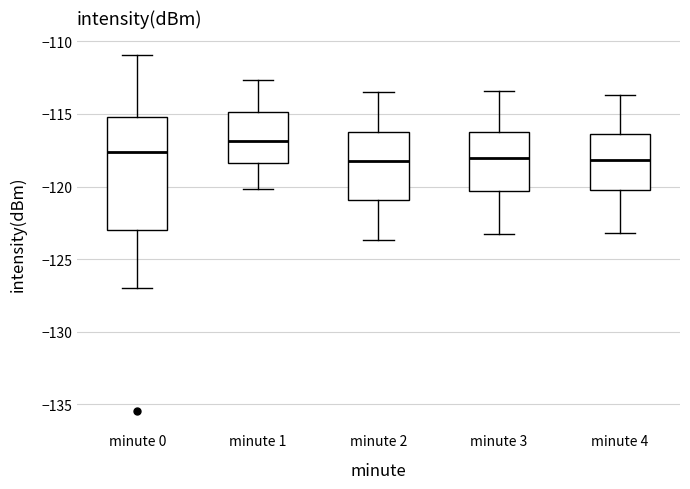

Reading left to right, read every box against the y-axis: the position of its median line, the range the box covers, and the ends of its whiskers. The values are not printed on the chart, so give them approximately, as read against the axis.

minute 0: median -117.5, box -123.0 to -115.0, whiskers -127.0 to -111.0
minute 1: median -117.0, box -118.5 to -115.0, whiskers -120.0 to -112.5
minute 2: median -118.0, box -121.0 to -116.0, whiskers -123.5 to -113.5
minute 3: median -118.0, box -120.5 to -116.5, whiskers -123.5 to -113.5
minute 4: median -118.0, box -120.0 to -116.5, whiskers -123.0 to -113.5